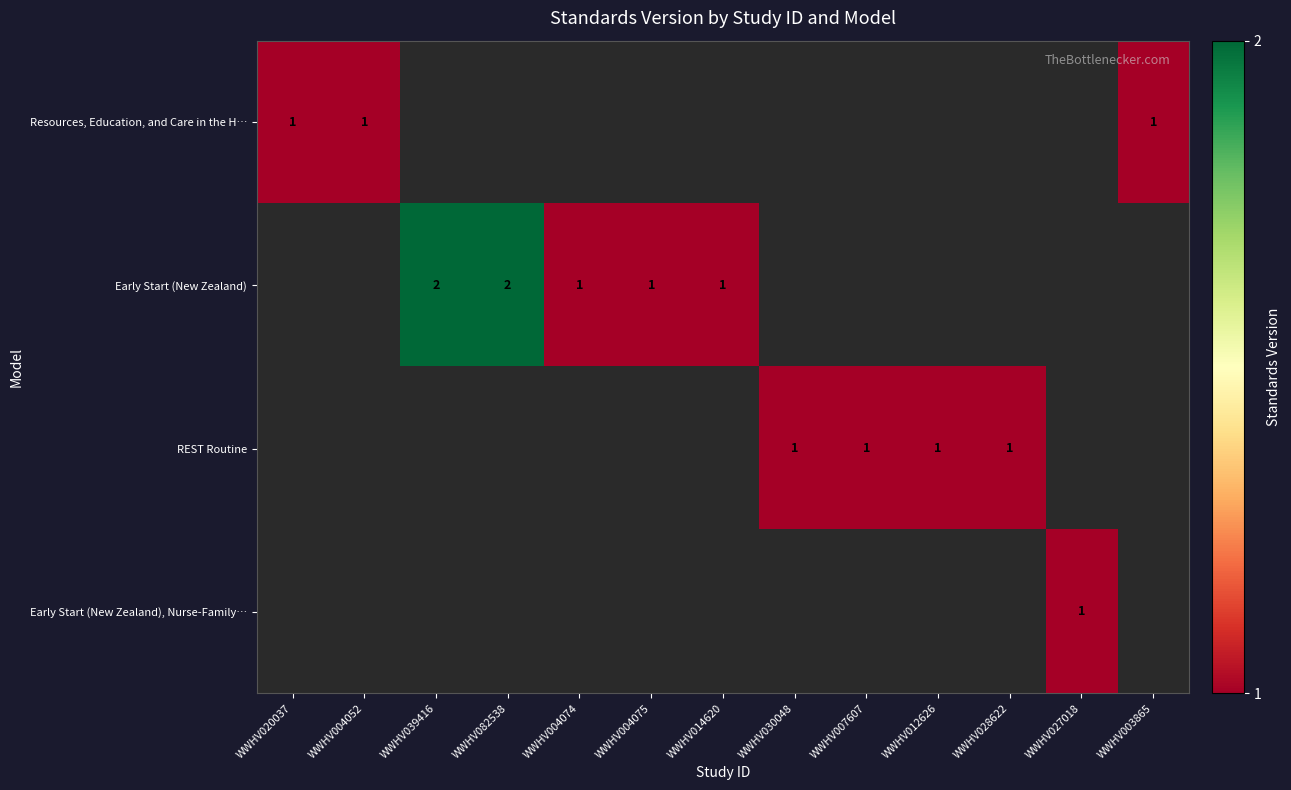

At how many categories does at least one series exceed 1?

2